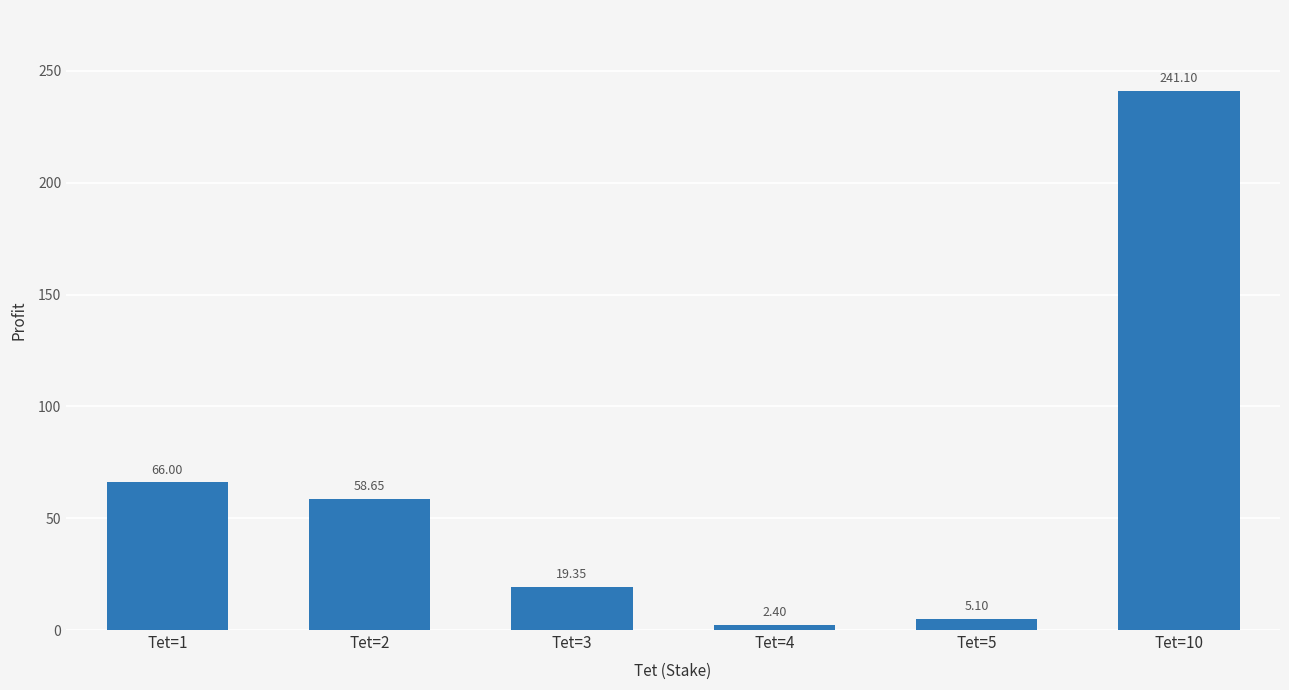

The value at Tet=1 is 66.0. True or false?

True